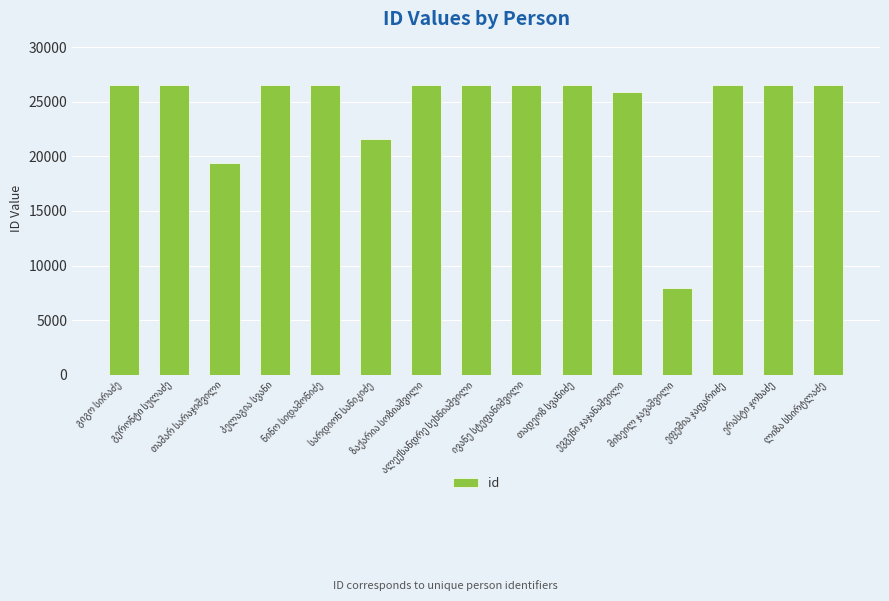

What is the value of the 13th bar from the left?

26534